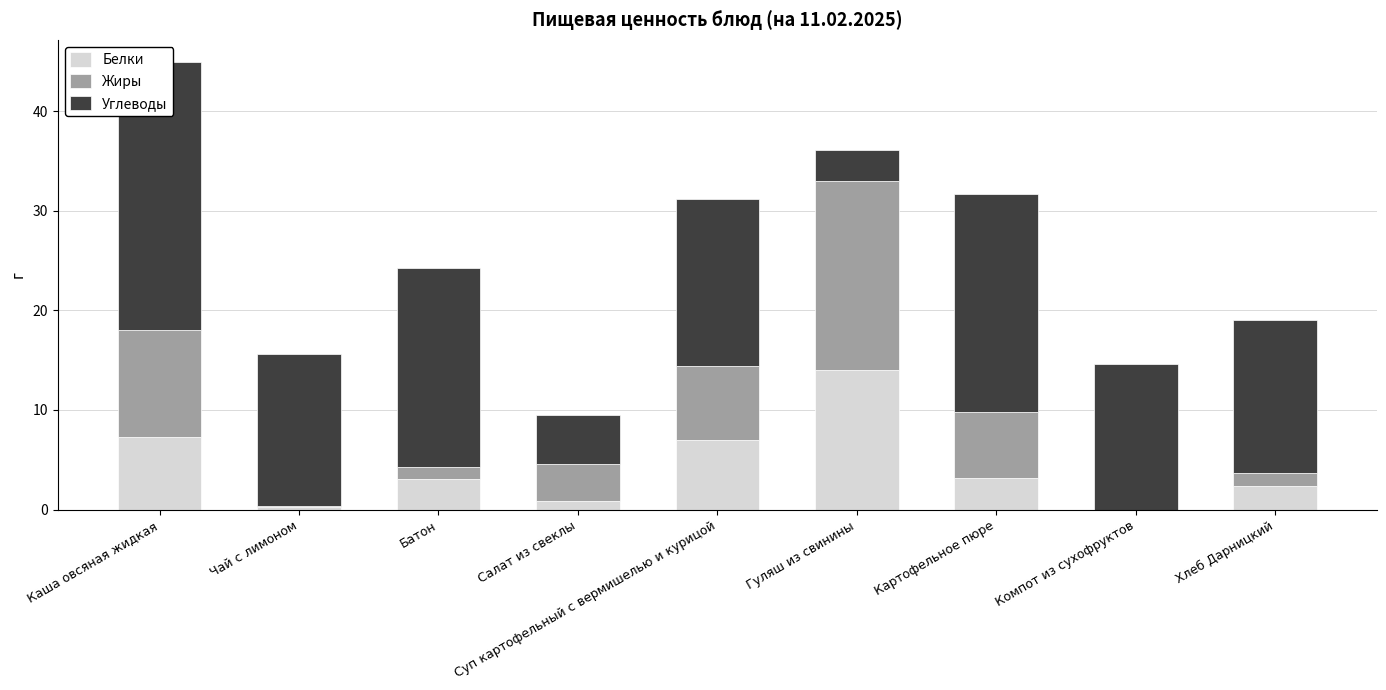

What value does the Жиры series have at Салат из свеклы?

3.7